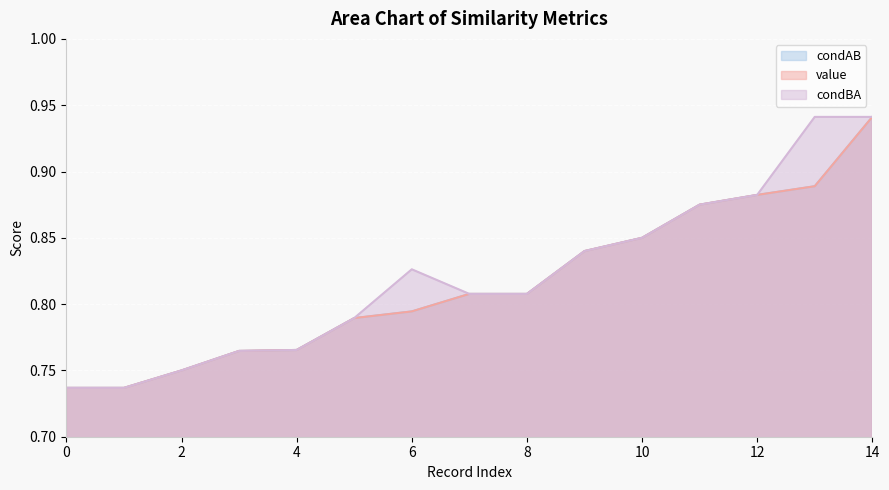

At how many categories does at least one series exceed 0?

15